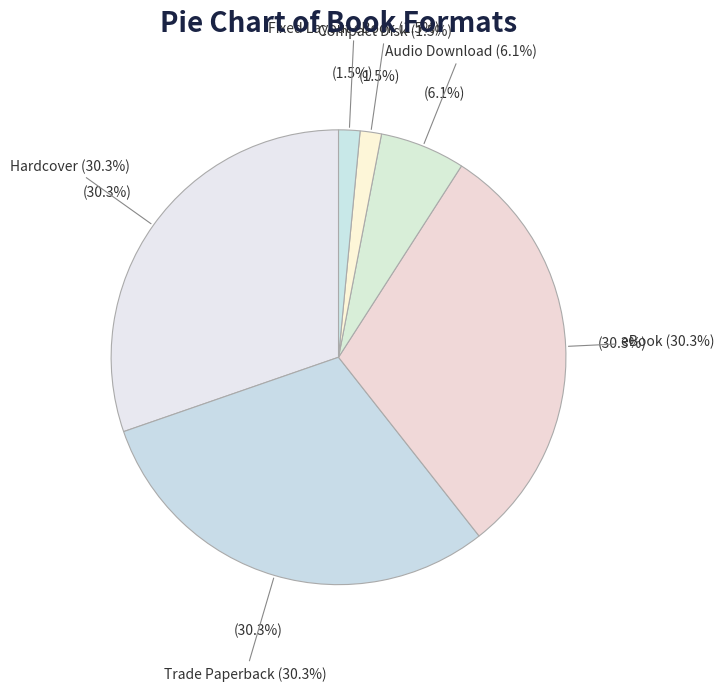

How many segments does this pie chart have?

6